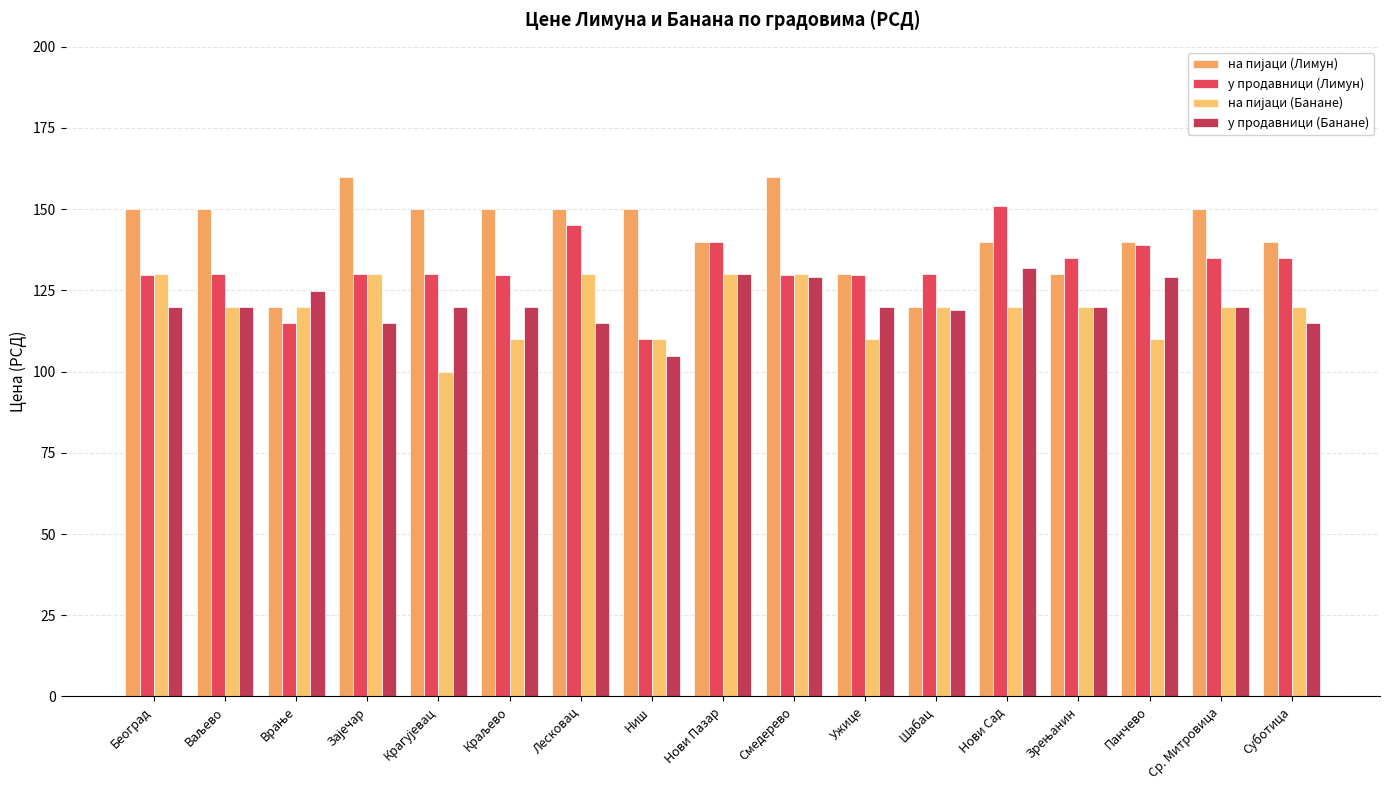

What is the average value of the на пијаци (Лимун) series?

142.9